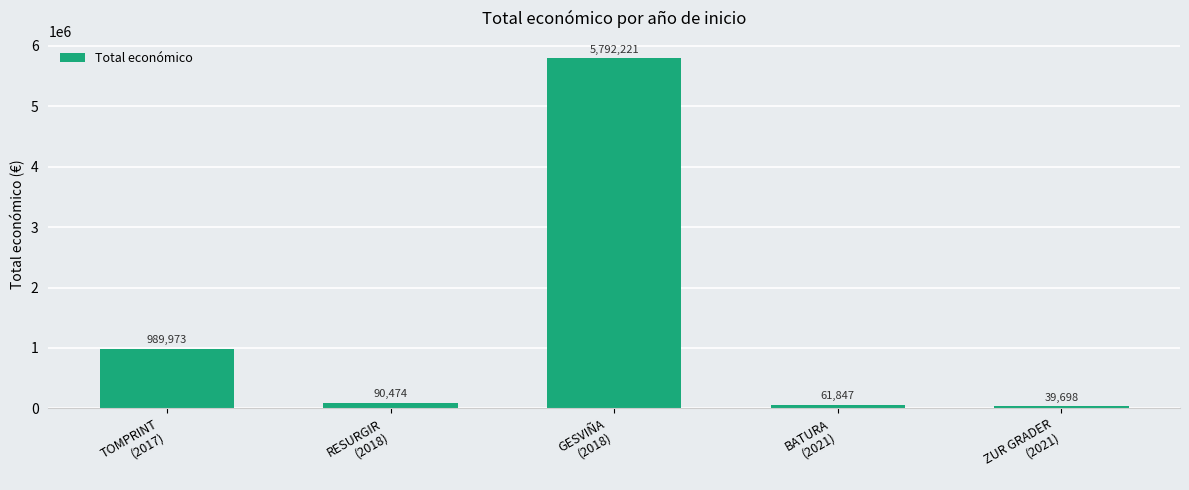

What position from the right is TOMPRINT
(2017)?

5